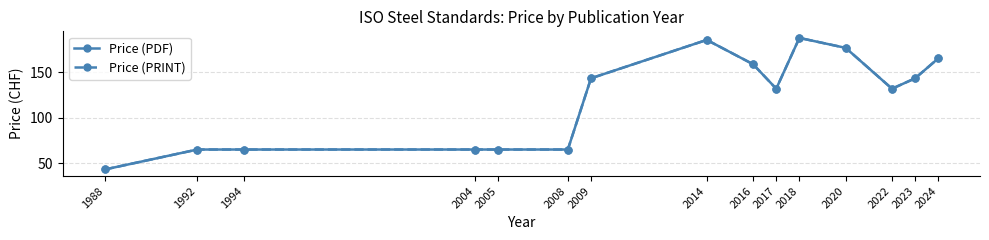

Is it true that Price (PRINT) equals 34.9 at 1994?

False